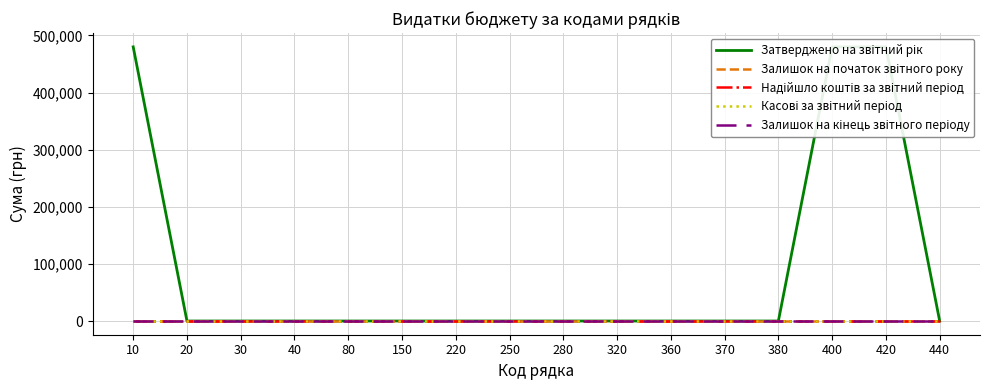

True or false: Залишок на кінець звітного періоду and Надійшло коштів за звітний період intersect in this chart.

False